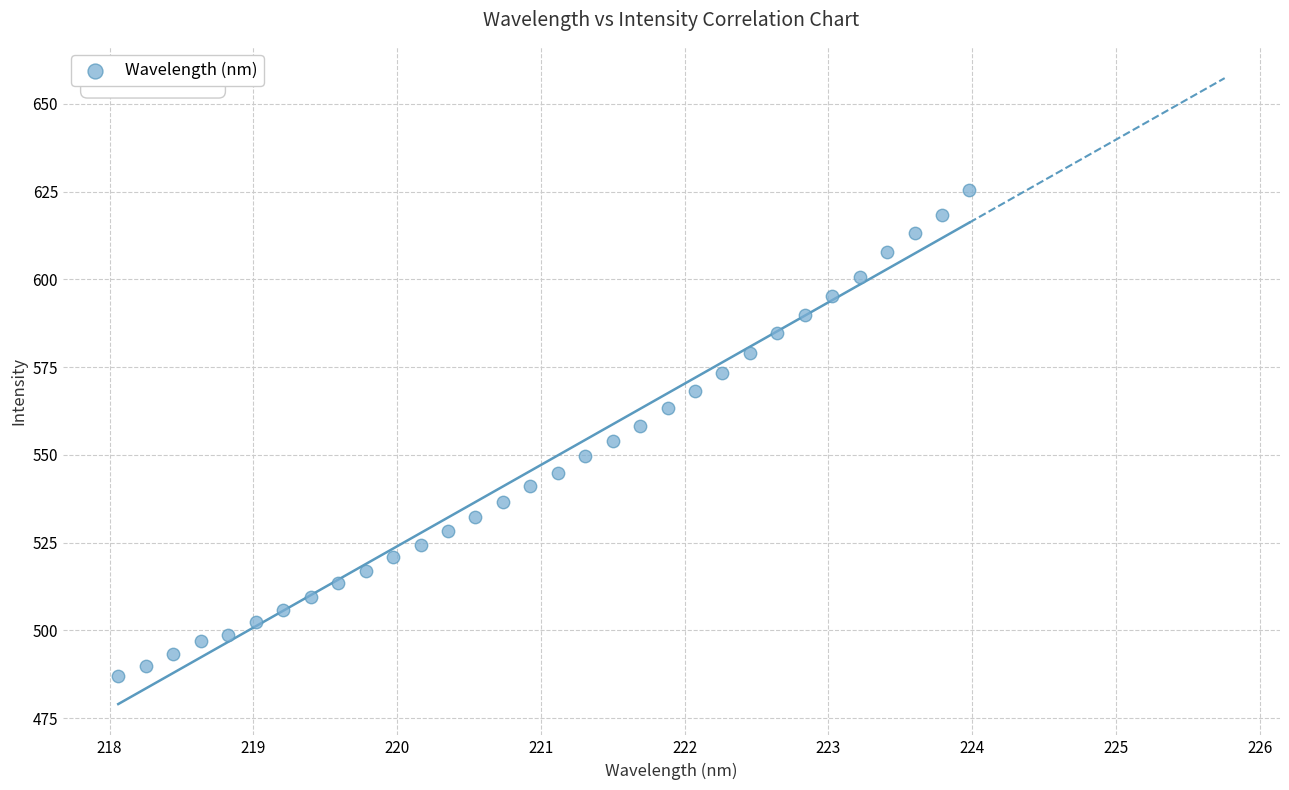

What is the range of Y values (max minus min)?

138.3